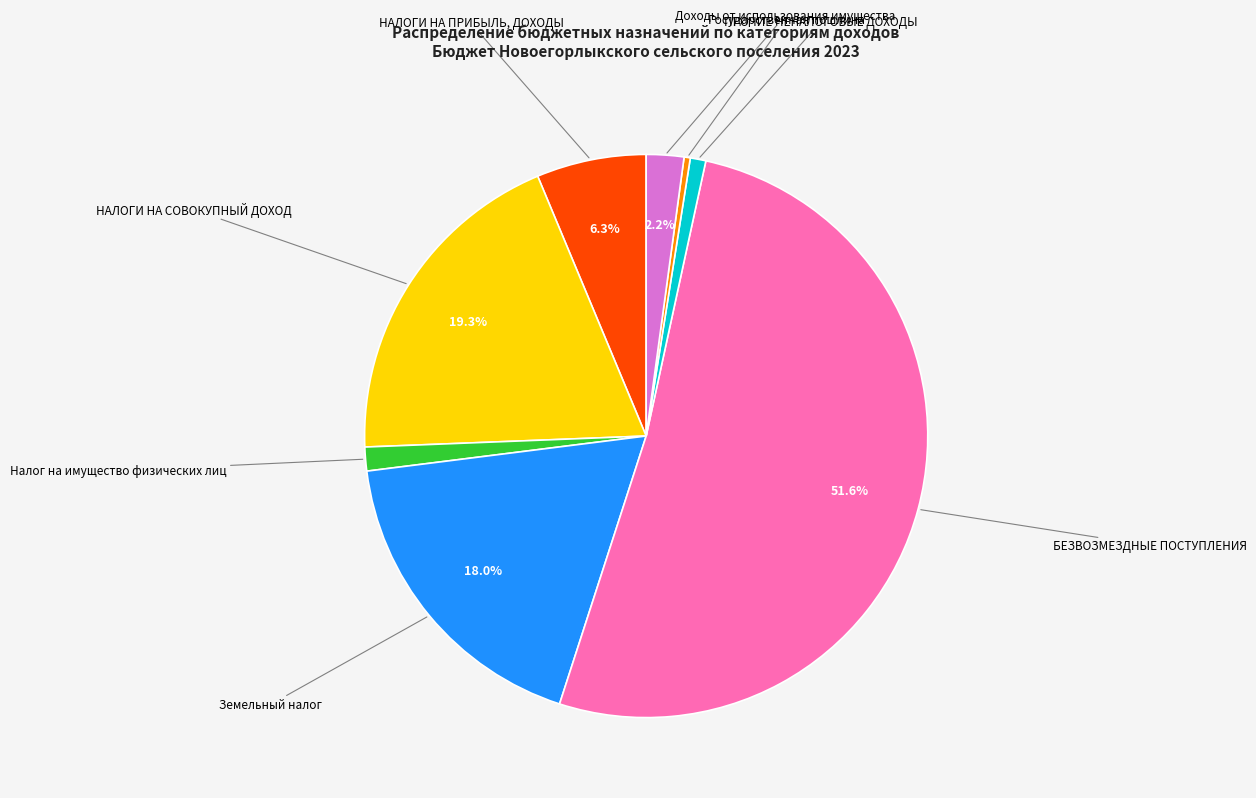

Which has a higher value, НАЛОГИ НА СОВОКУПНЫЙ ДОХОД or Земельный налог?

НАЛОГИ НА СОВОКУПНЫЙ ДОХОД